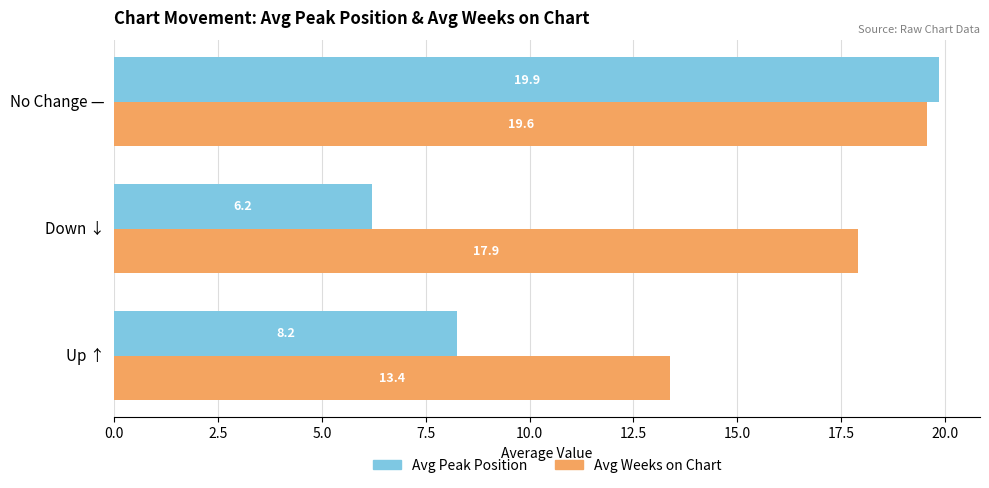

Which series has the largest range (max minus min)?

Avg Peak Position